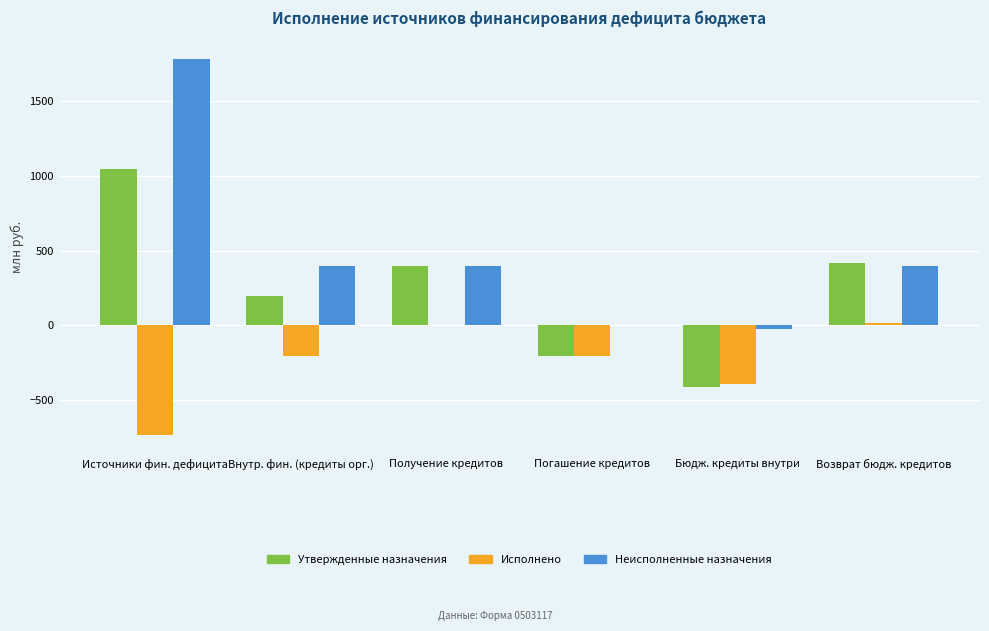

At which category is the sum across all series the highest?

Источники фин. дефицита